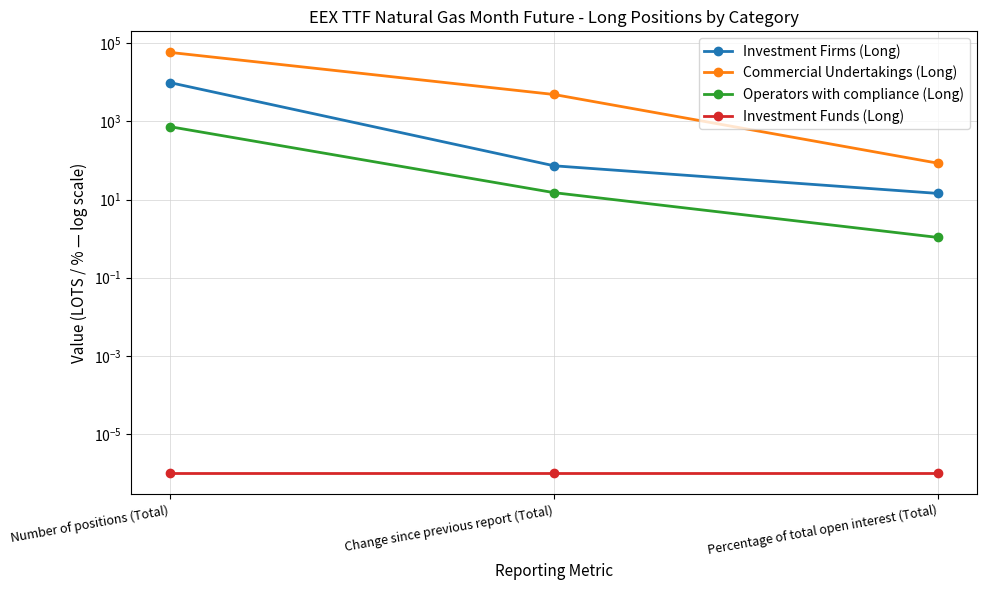

True or false: Operators with compliance (Long) has a value of 732.0 at Number of positions (Total).

True